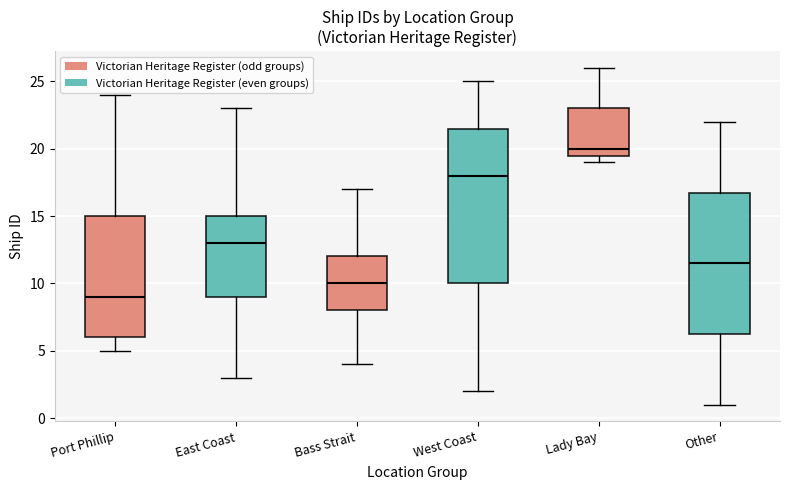

Where is the lower edge of the box for West Coast on the y-axis? The values are not printed on the chart, so give them approximately, as read against the axis.

10.0